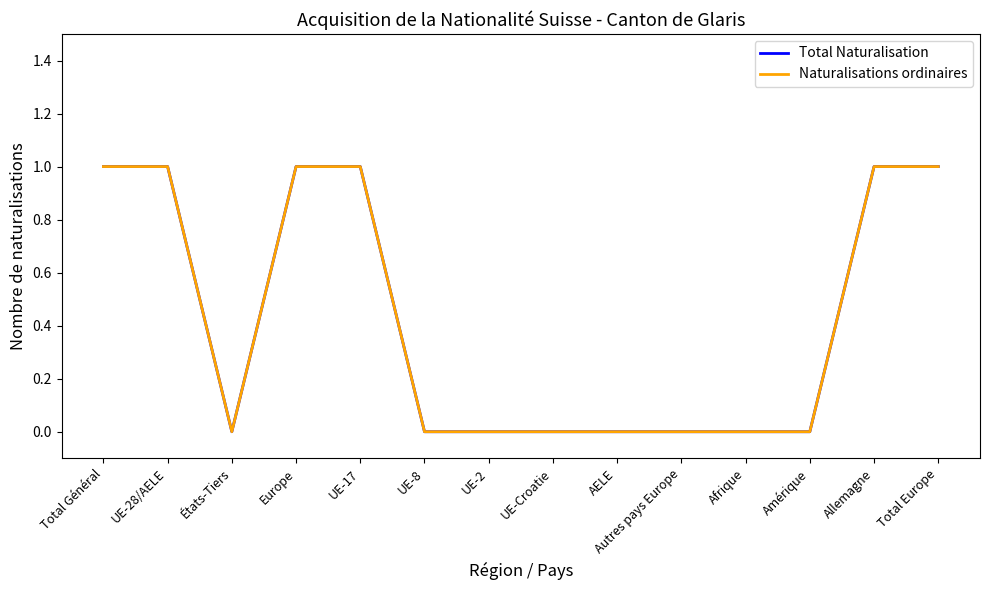

True or false: Total Naturalisation and Naturalisations ordinaires cross at least once.

False